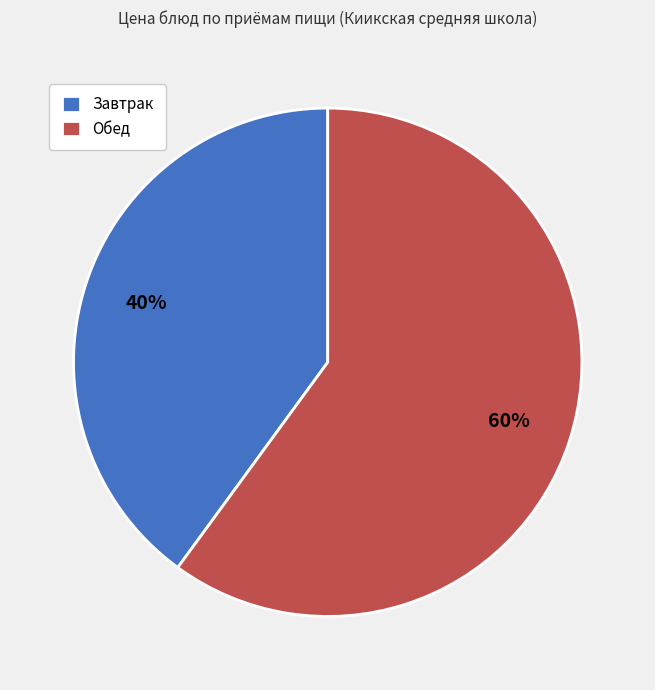

How many slices are in this pie chart?

2